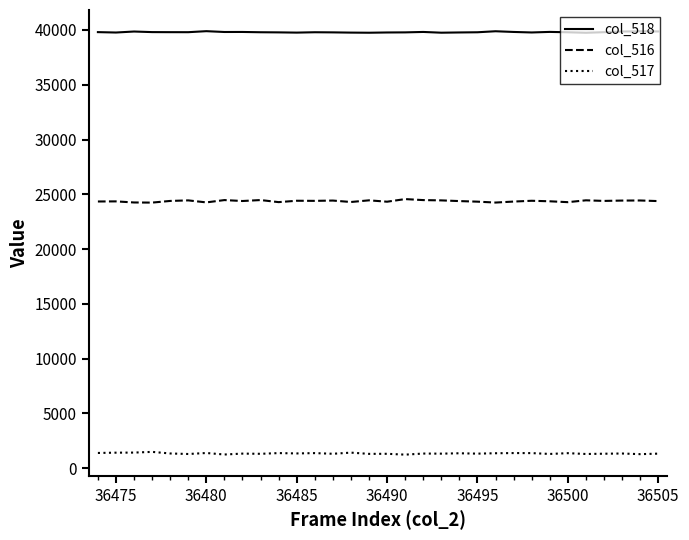

True or false: col_518 and col_516 cross at least once.

False